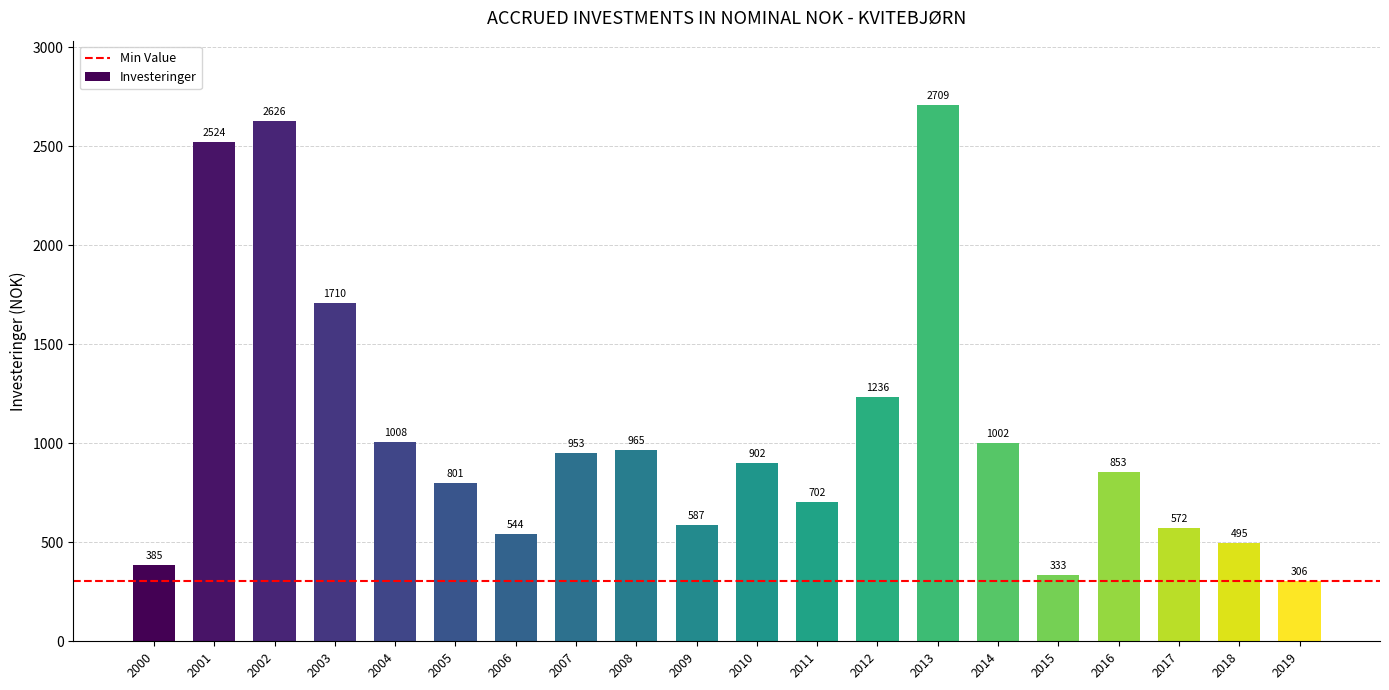

Reading left to right, list all the values displayed in this chart.

385	2524	2626	1710	1008	801	544	953	965	587	902	702	1236	2709	1002	333	853	572	495	306